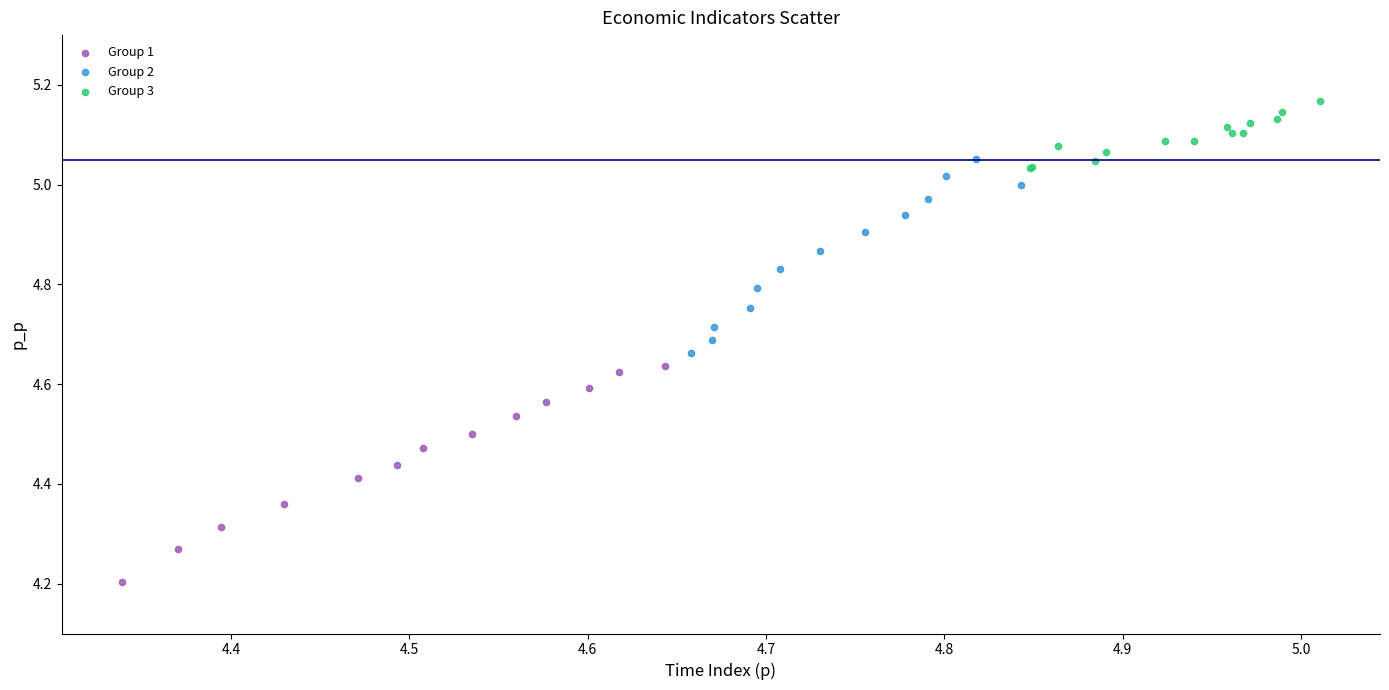

Which series contains the lowest Y value?

Group 1